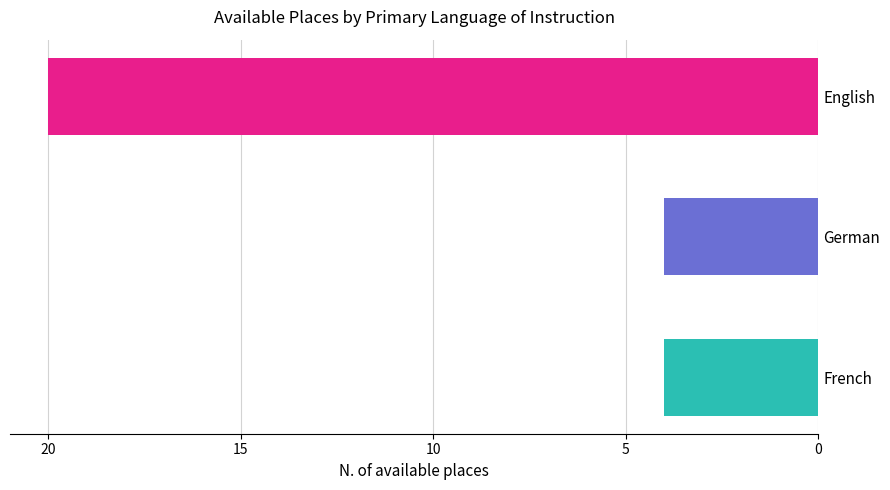

Reading top to bottom, transcribe all the data shown in this chart.

20	4	4